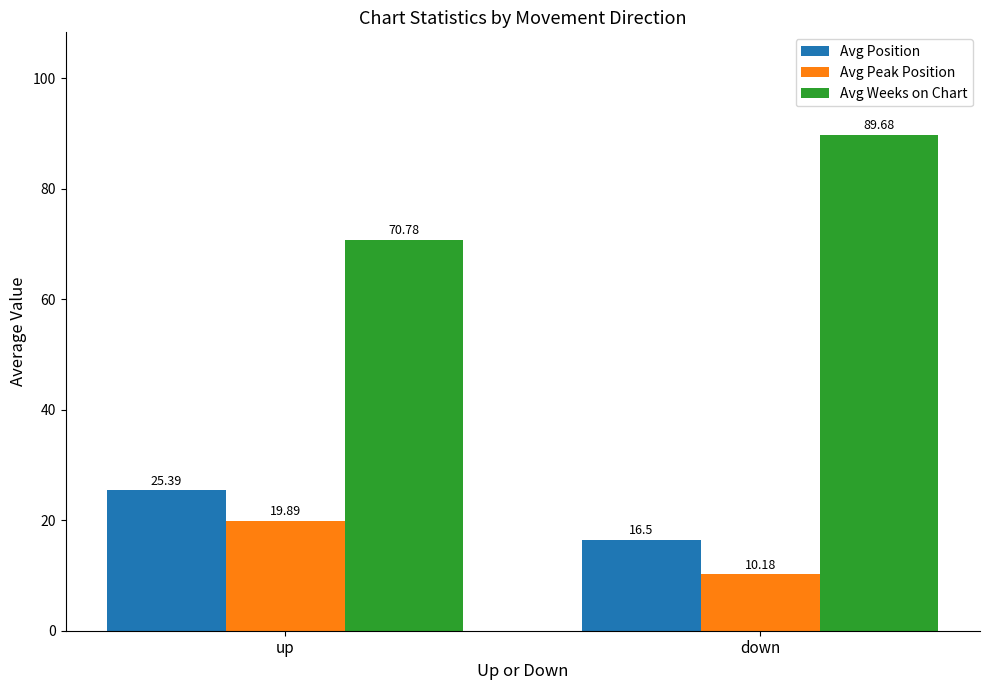

What is the difference between the Avg Peak Position values at down and up?

9.7